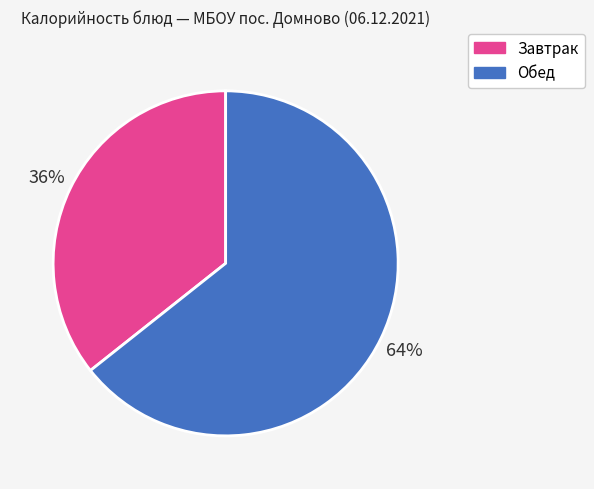

To the nearest percent, what is the average slice percentage?

50%